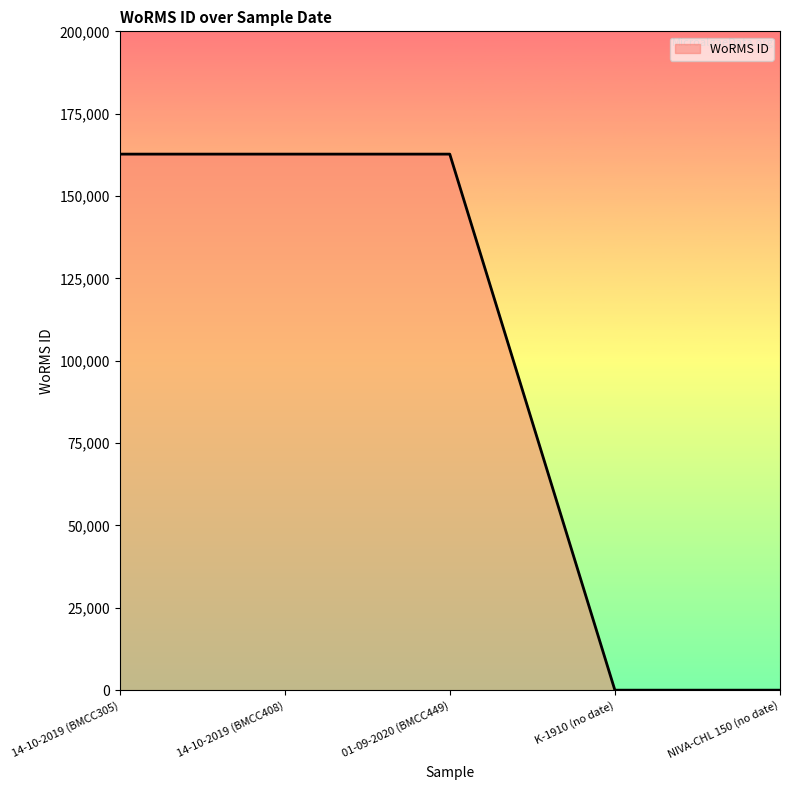

How many lines are shown in the chart?

1